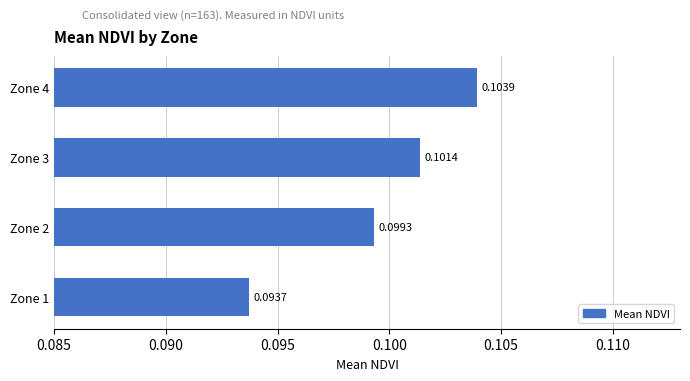

Between Zone 3 and Zone 1, which is larger?

Zone 3